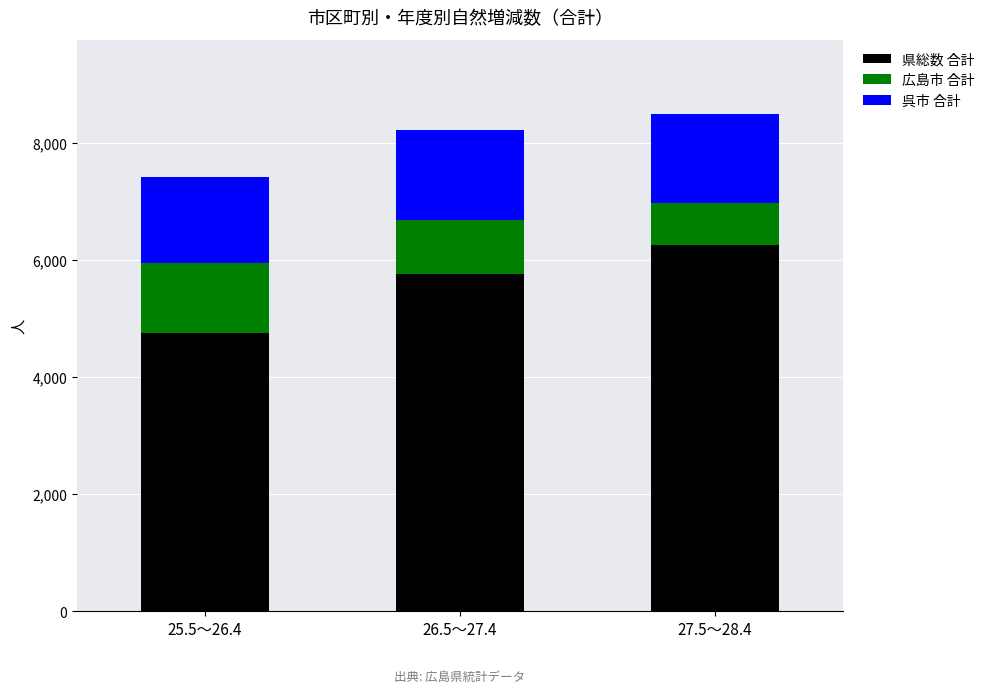

Are the bars horizontal?

No